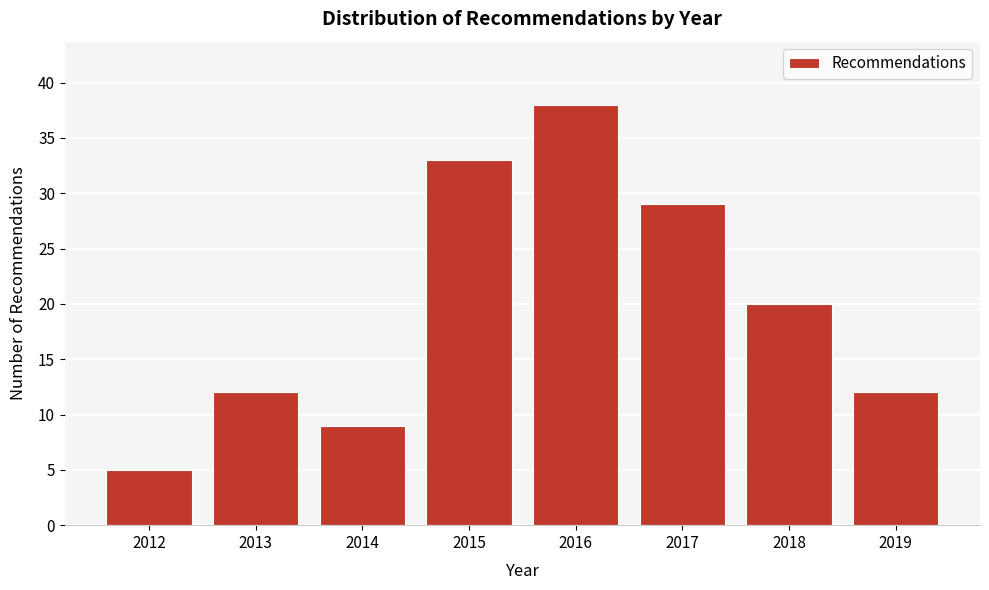

Reading left to right, extract all data points from this chart.

5	12	9	33	38	29	20	12